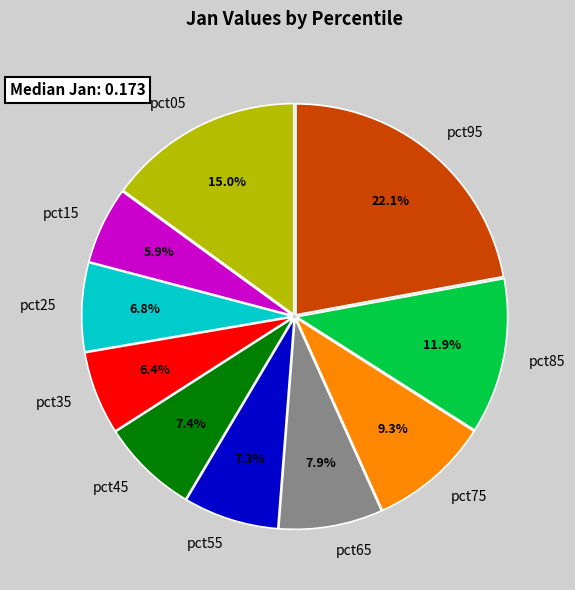

Is there any slice that represents more than half of the pie?

No